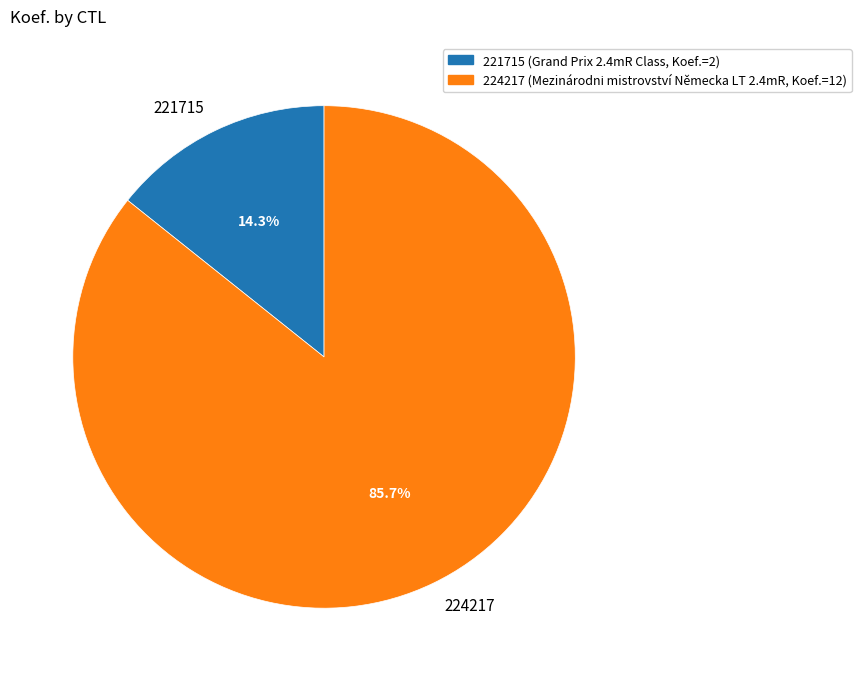

Between 221715 and 224217, which is larger?

224217